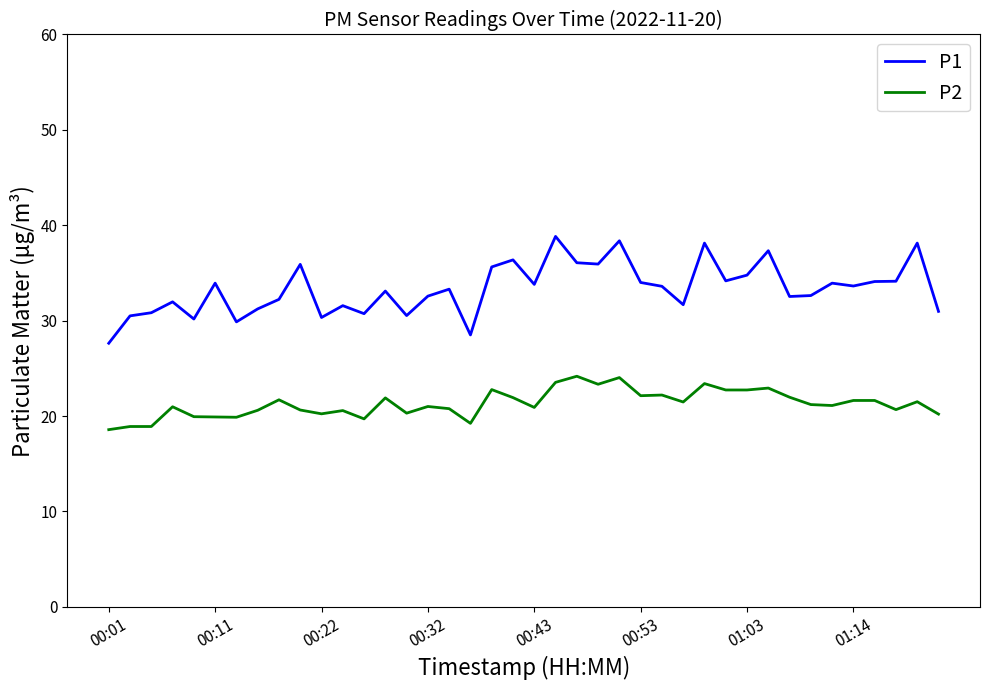

Which series has the largest total across all categories?

P1